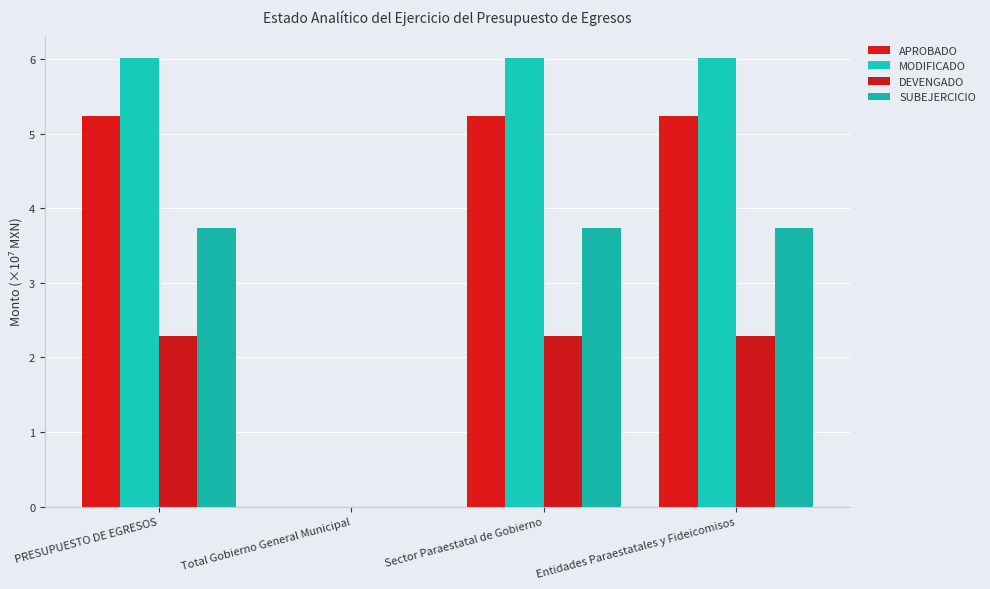

What are all the series names shown in the legend?

APROBADO, MODIFICADO, DEVENGADO, SUBEJERCICIO